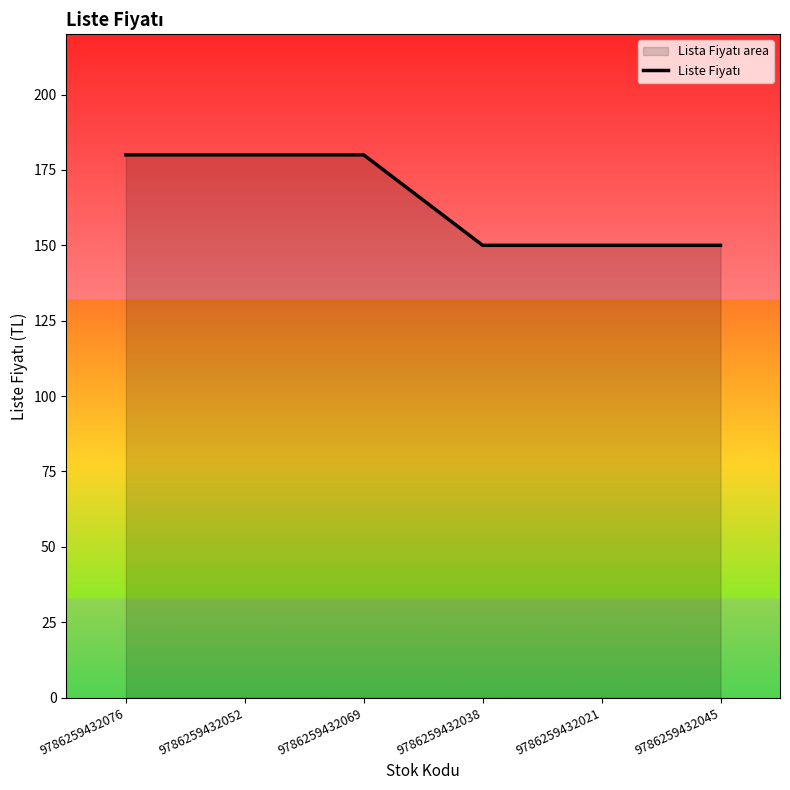

List the labels in order of value, smallest first.

9786259432038, 9786259432021, 9786259432045, 9786259432076, 9786259432052, 9786259432069